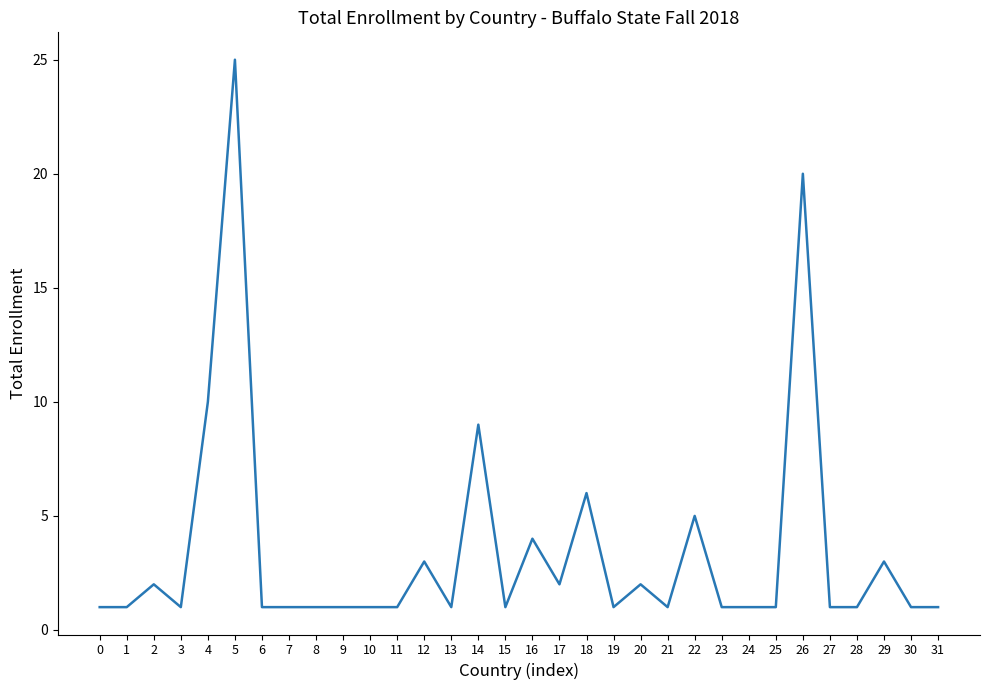

True or false: the data shows 1 at 25.

True